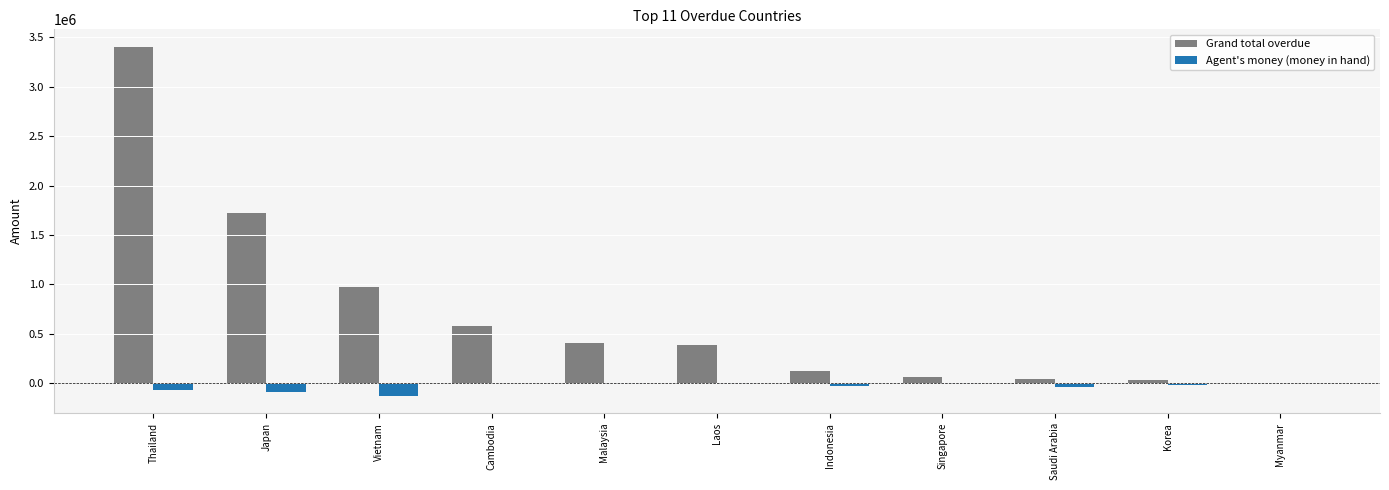

Which series has the largest total across all categories?

Grand total overdue